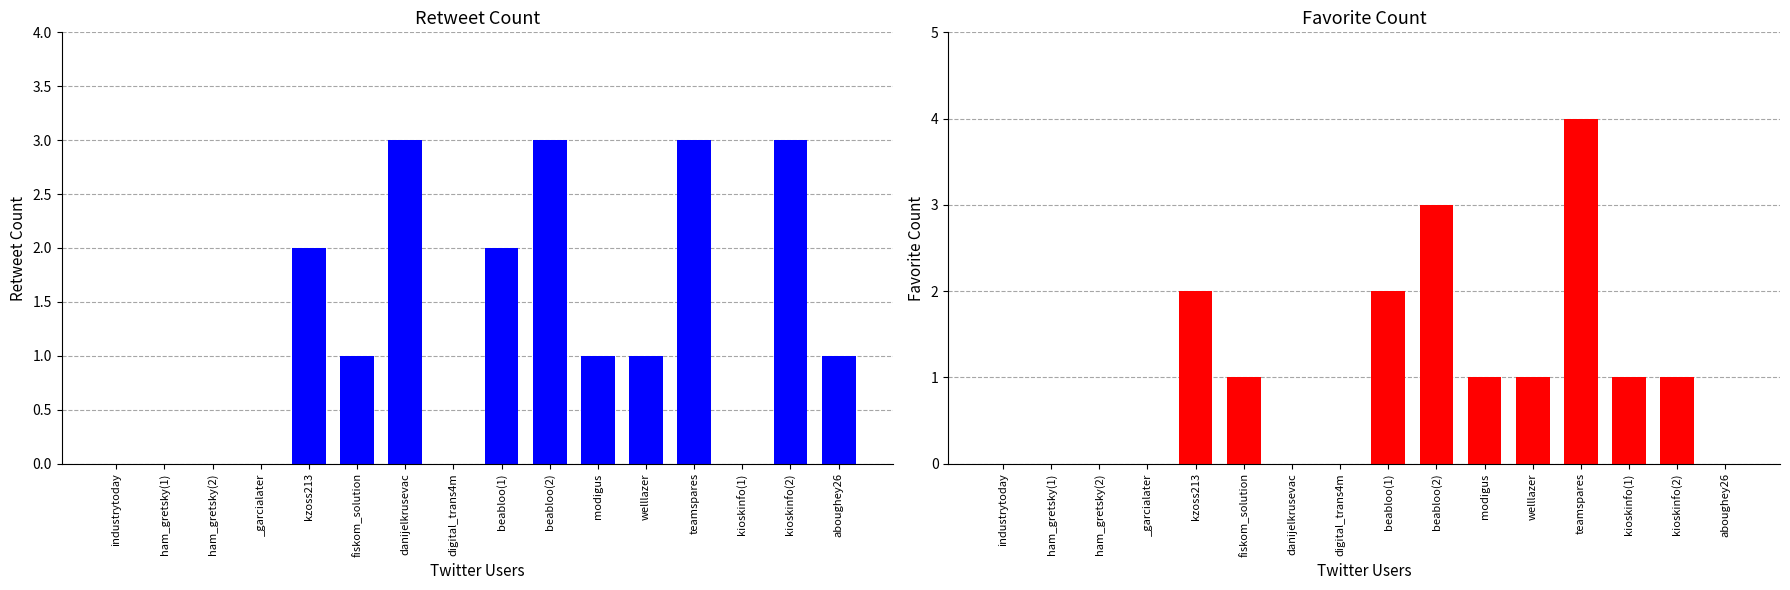

At which category is the sum across all series the highest?

teamspares